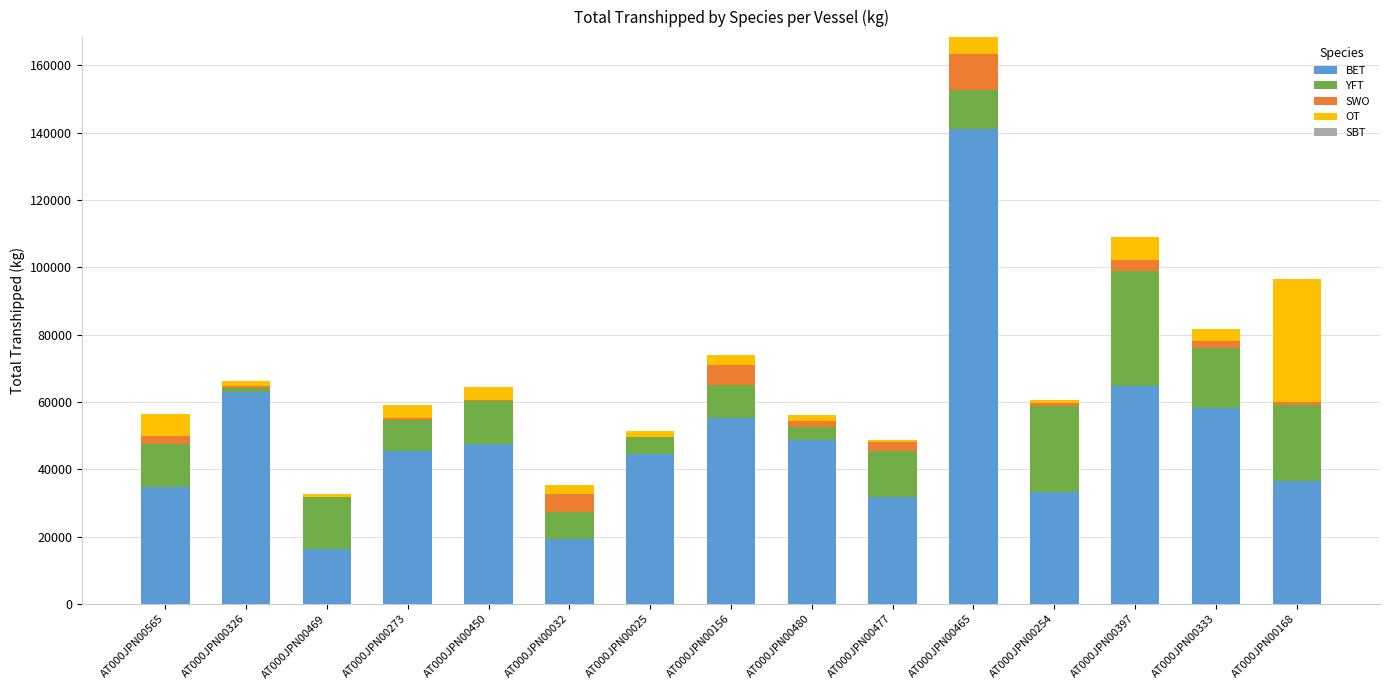

How many series are shown in this chart?

4